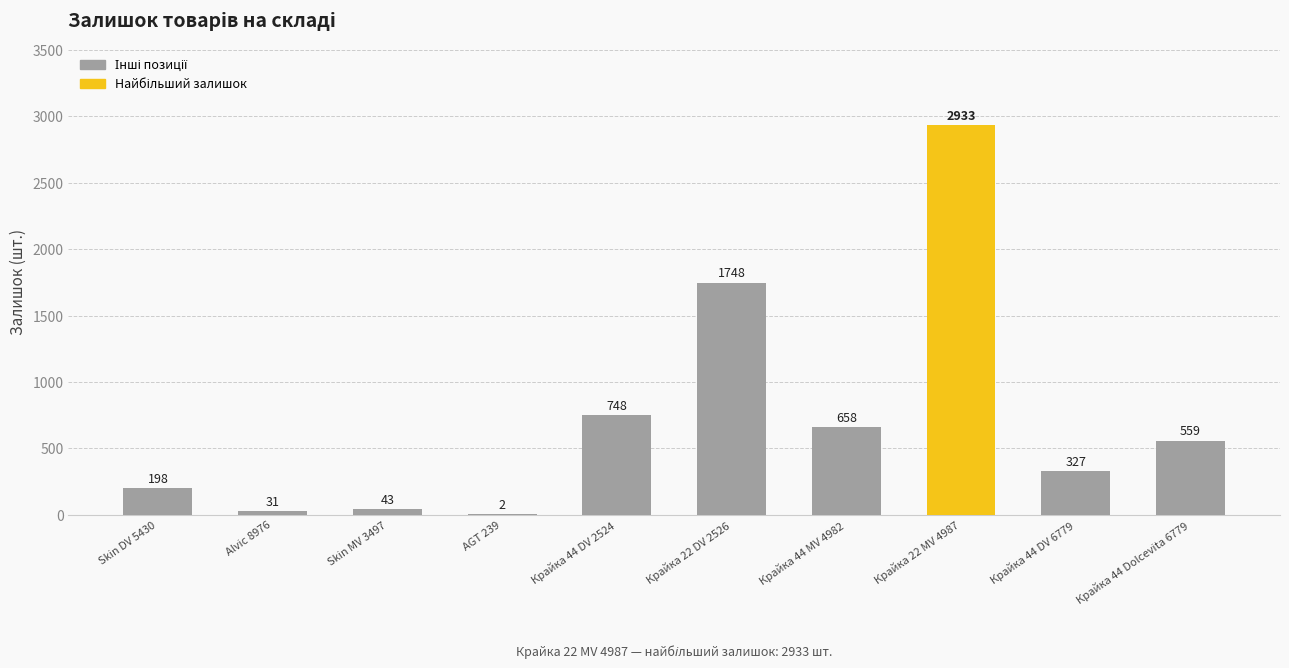

The value at Крайка 44 Dolcevita 6779 is 559. True or false?

True